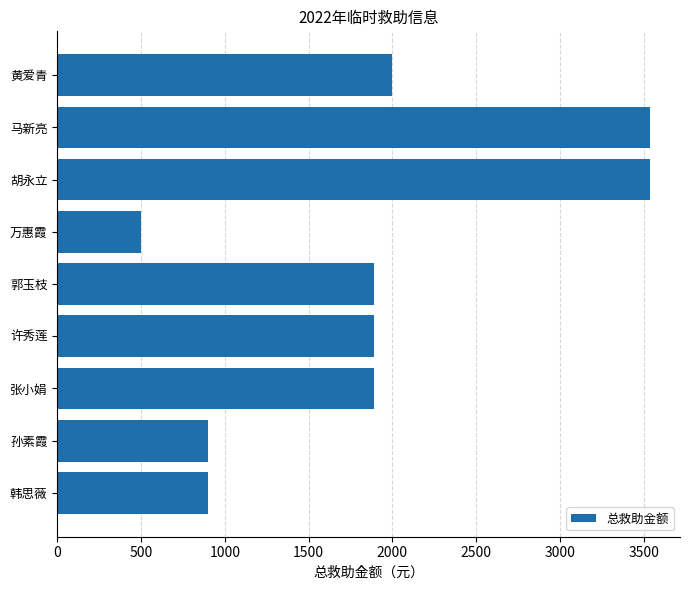

The value at 胡永立 is 3540. True or false?

True